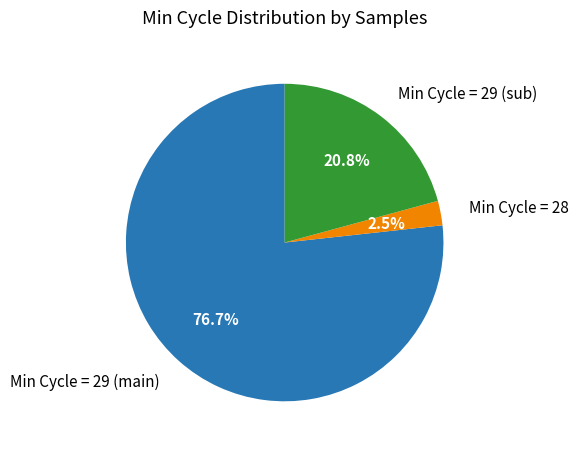

What is the largest slice in the pie chart?

Min Cycle = 29 (main)